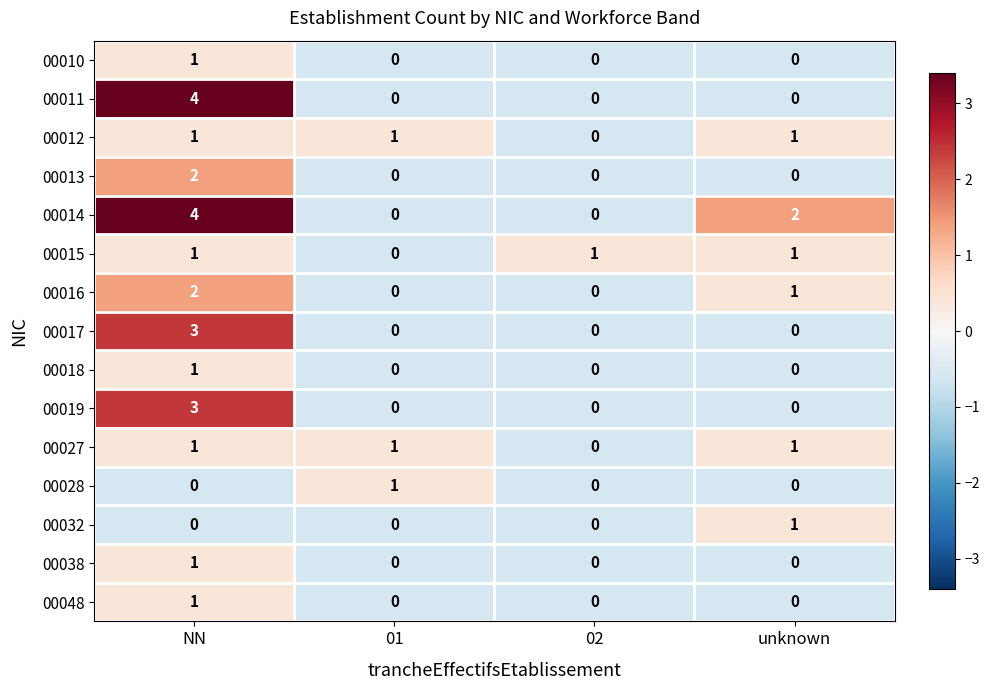

What is the smallest value displayed?

0